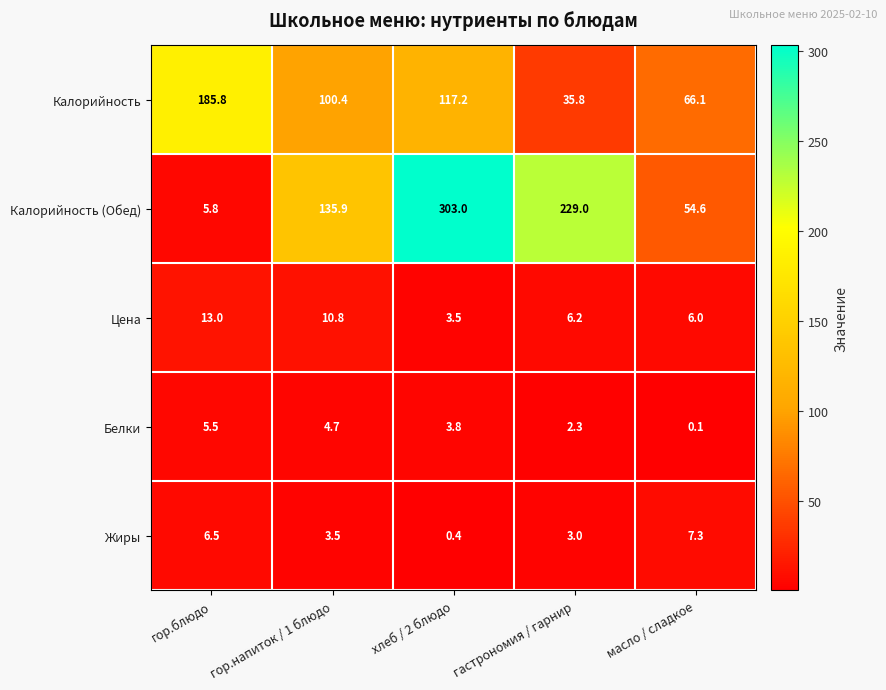

What is the average value of the Белки series?

3.3